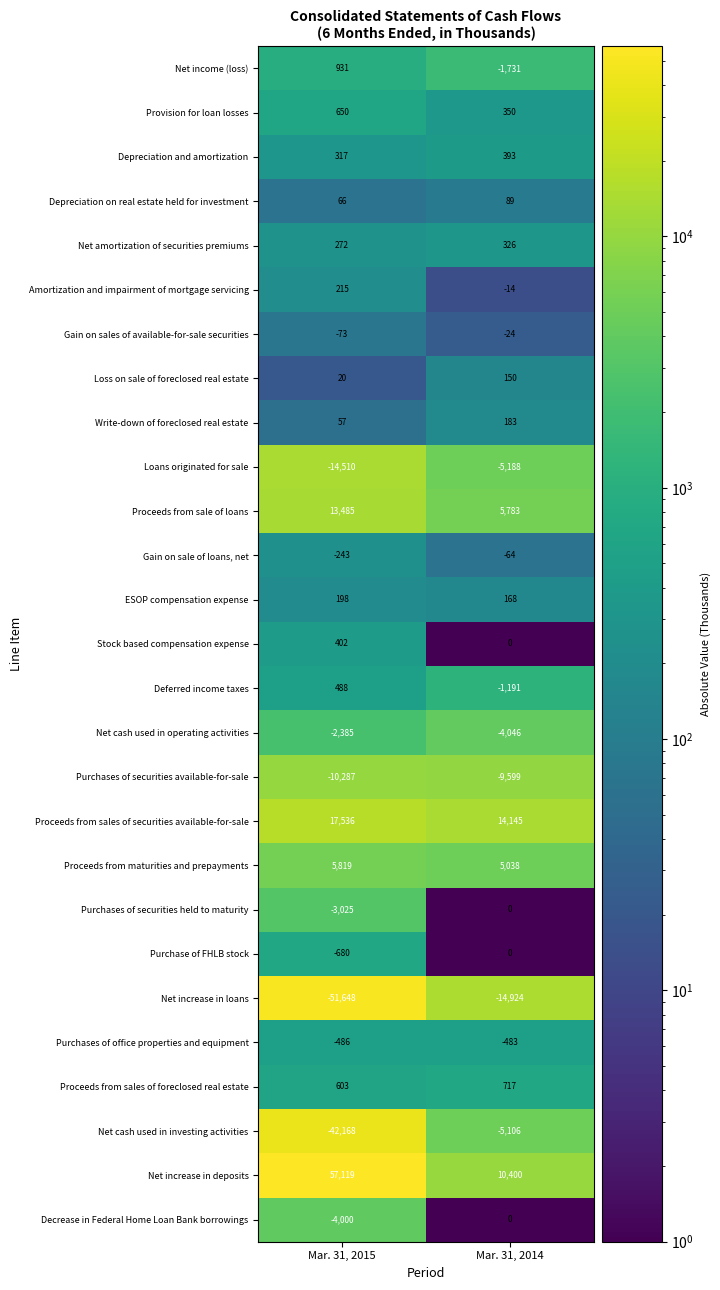

Which series has the largest range (max minus min)?

Net increase in deposits